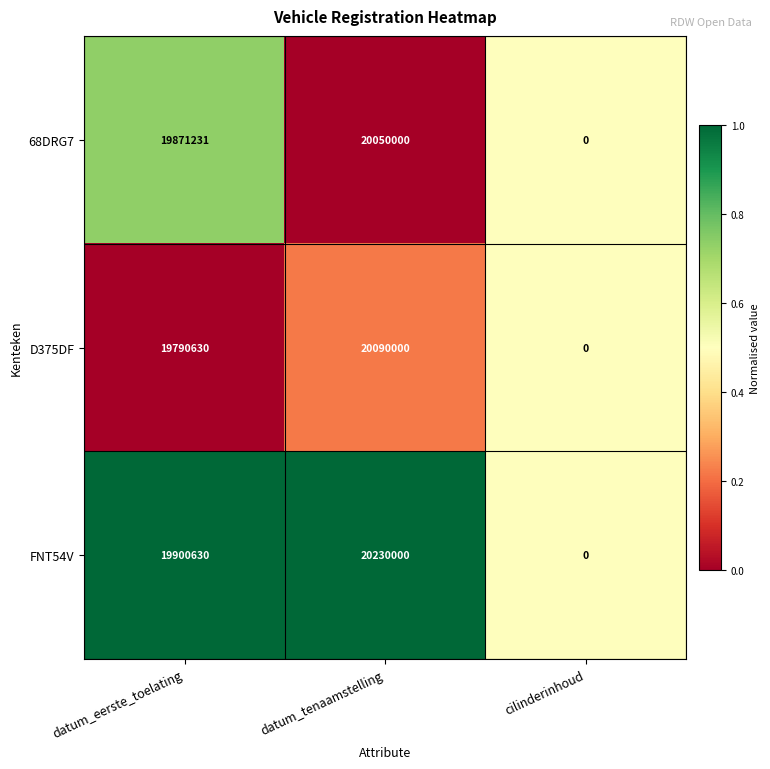

What is the difference between the maximum and minimum values in the 68DRG7 series?

20050000